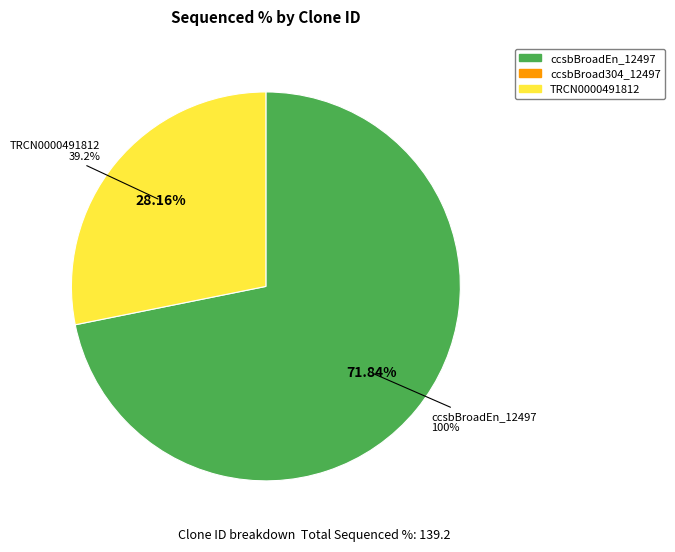

Rank the categories by value from highest to lowest.

ccsbBroadEn_12497, TRCN0000491812, ccsbBroad304_12497